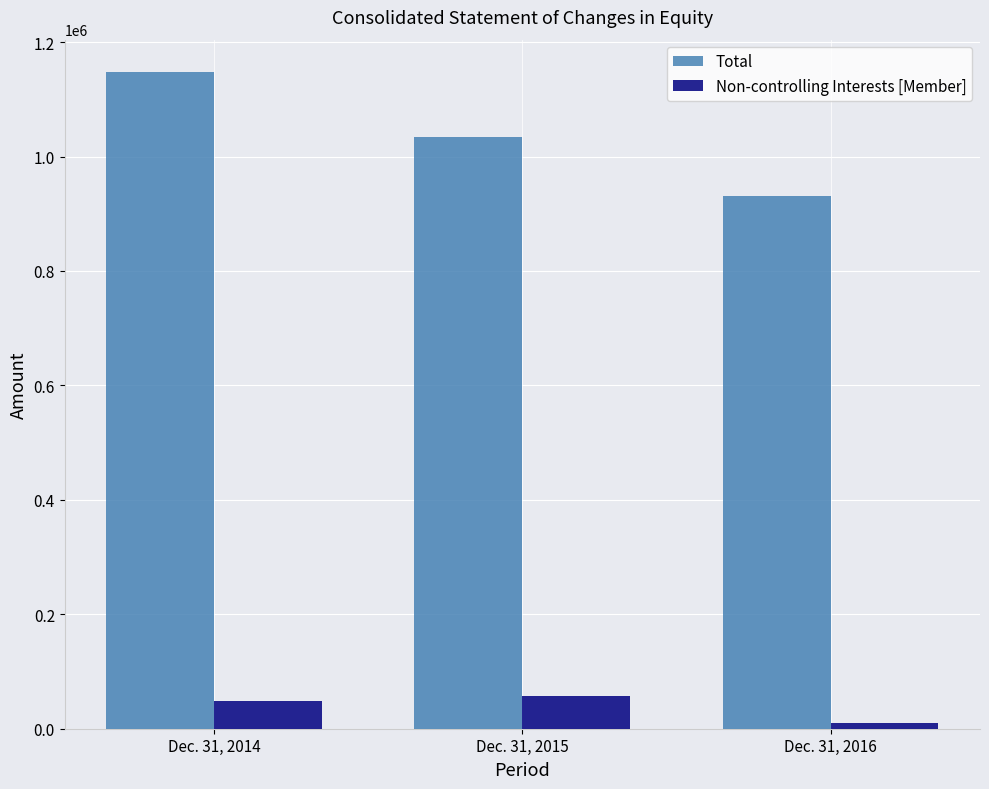

How many groups of bars are there?

3